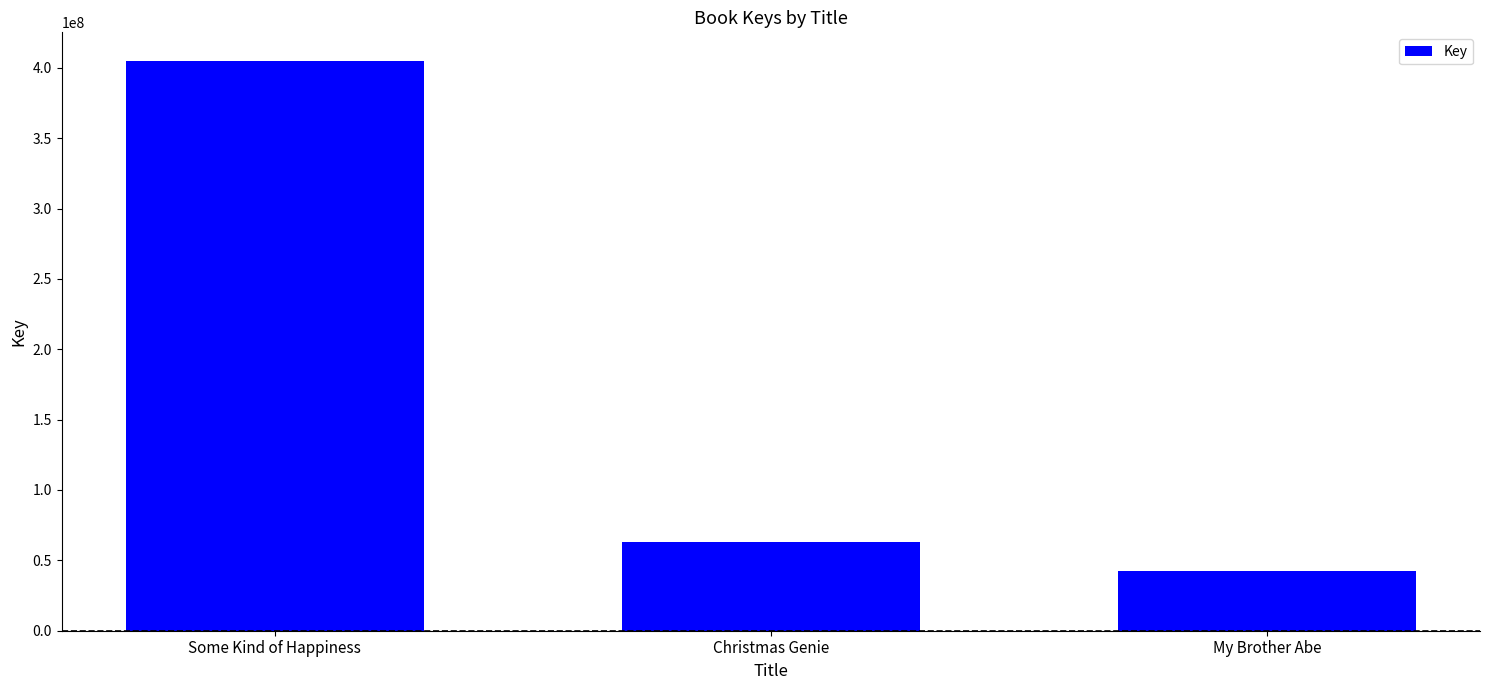

The chart shows a value of 404955678 at Some Kind of Happiness. True or false?

True